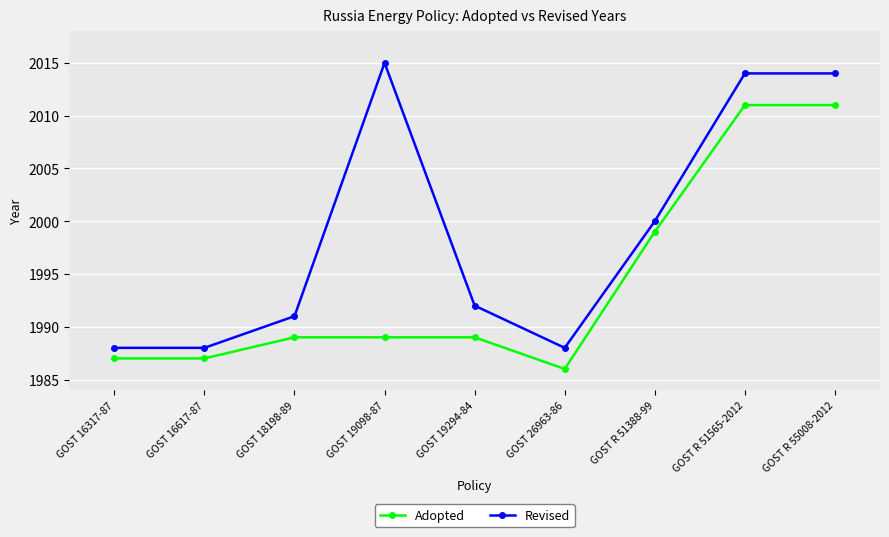

What are all the series names shown in the legend?

Adopted, Revised